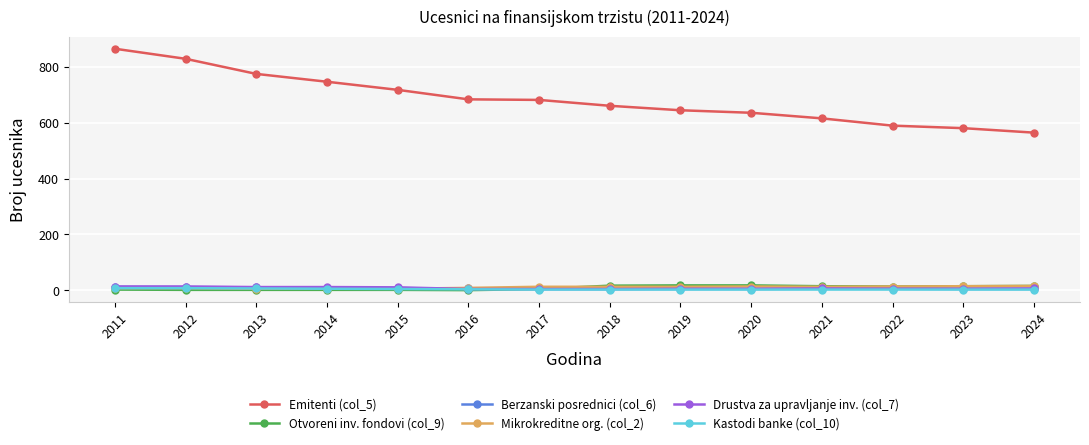

What are all the series names shown in the legend?

Emitenti (col_5), Otvoreni inv. fondovi (col_9), Berzanski posrednici (col_6), Mikrokreditne org. (col_2), Drustva za upravljanje inv. (col_7), Kastodi banke (col_10)